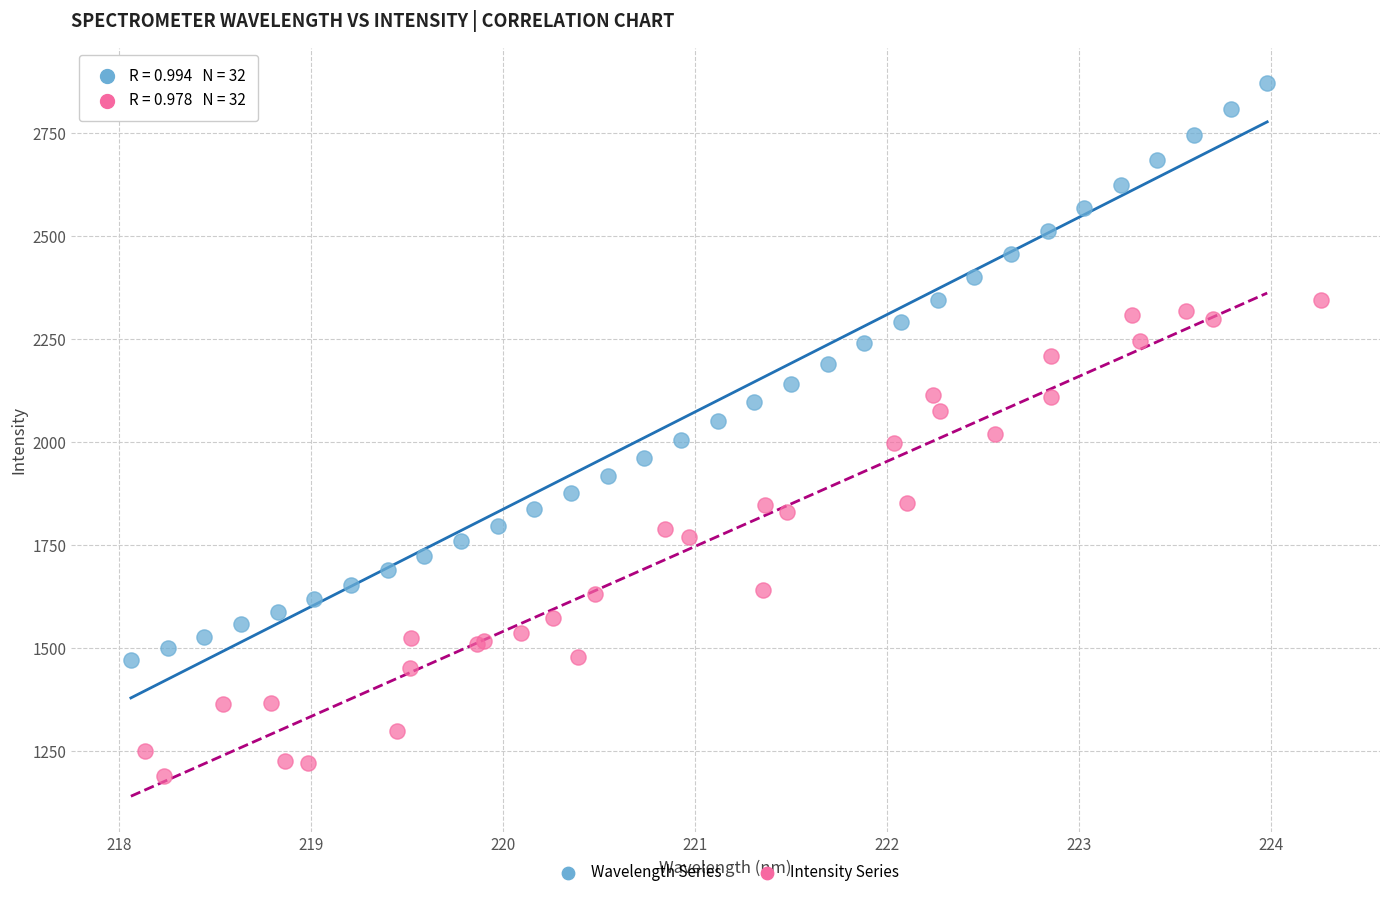

Which series contains the highest Y value?

Wavelength Series